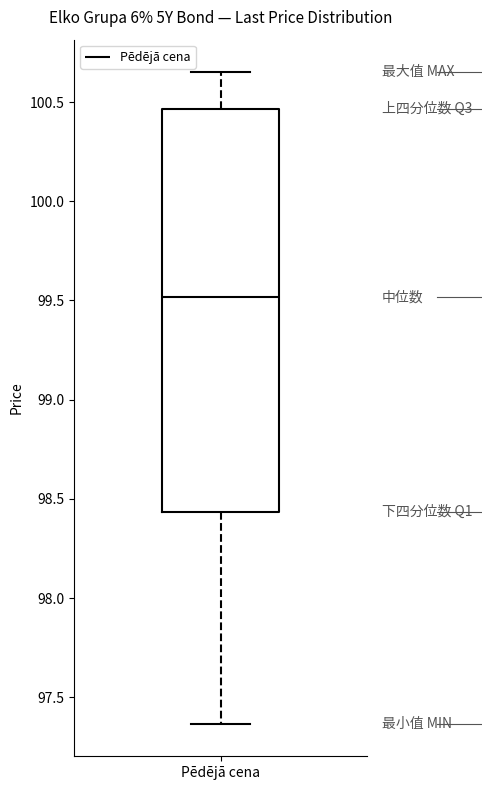

Where does the median line of the box for Pēdējā cena sit on the y-axis? The values are not printed on the chart, so give them approximately, as read against the axis.

99.50